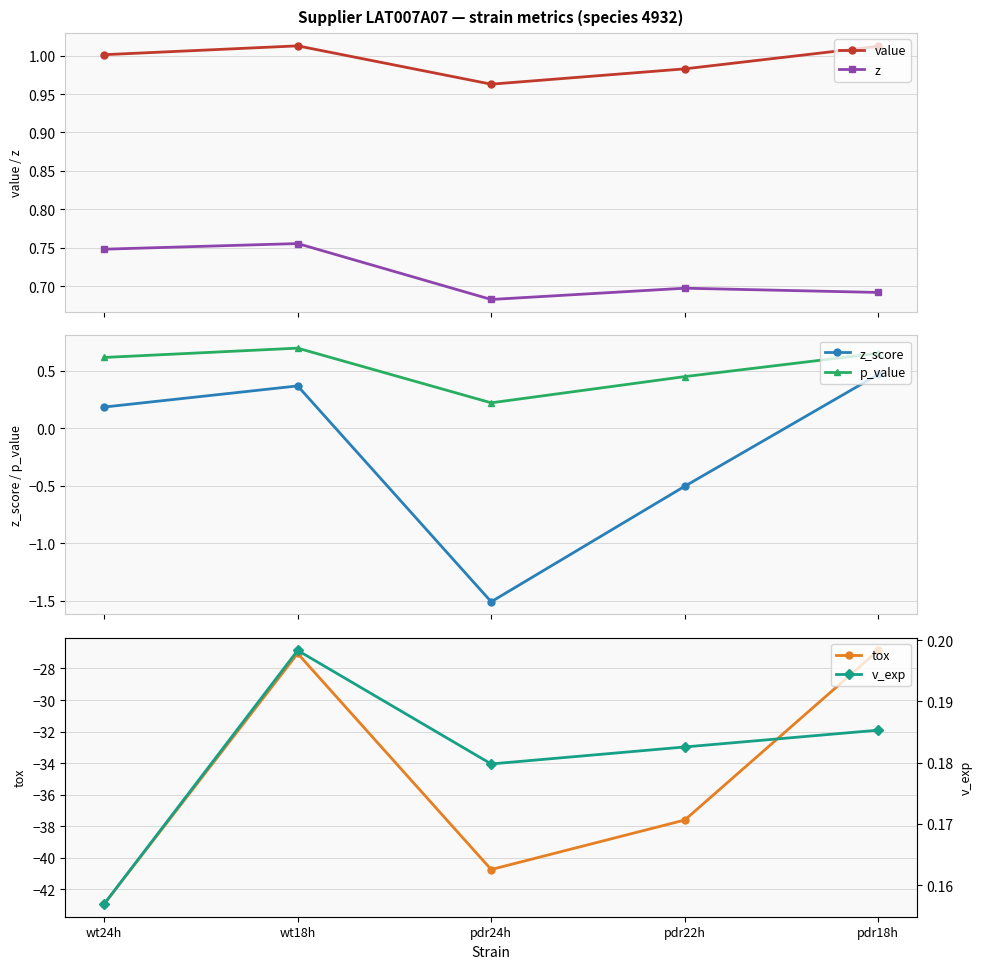

At which category does z reach its first local peak?

wt18h